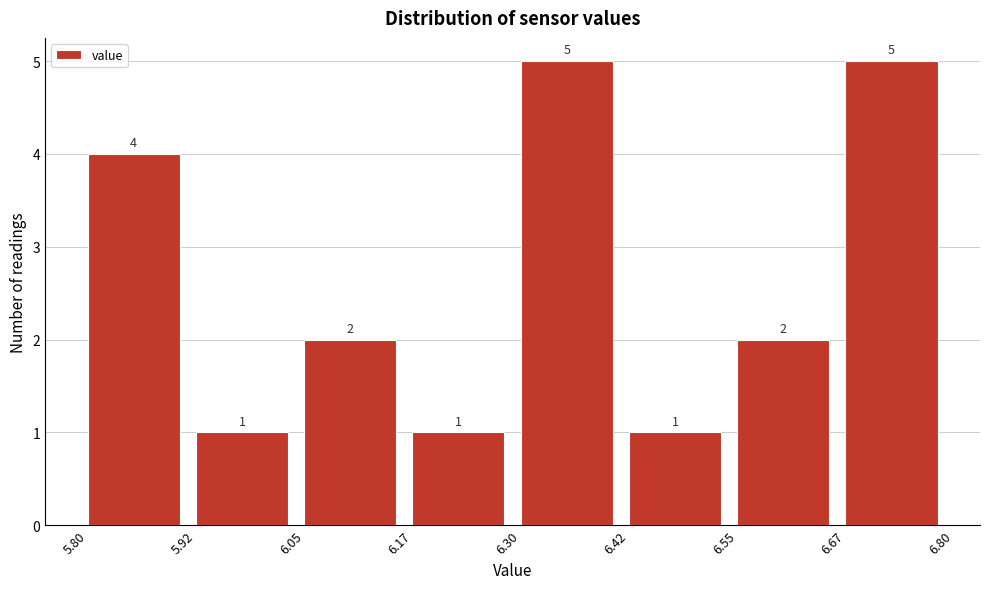

What is the height of the bar covering 6.17 to 6.30 on the x-axis?

1